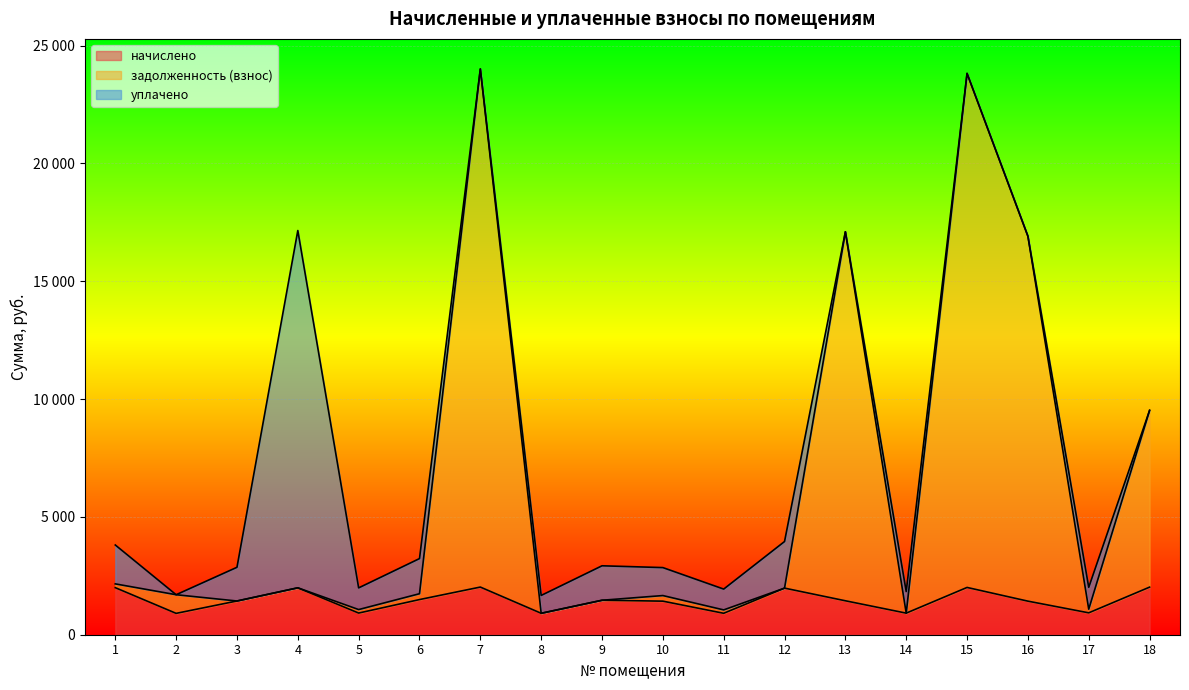

What is the value of the задолженность (взнос) point at the 8th from the left?

909.5